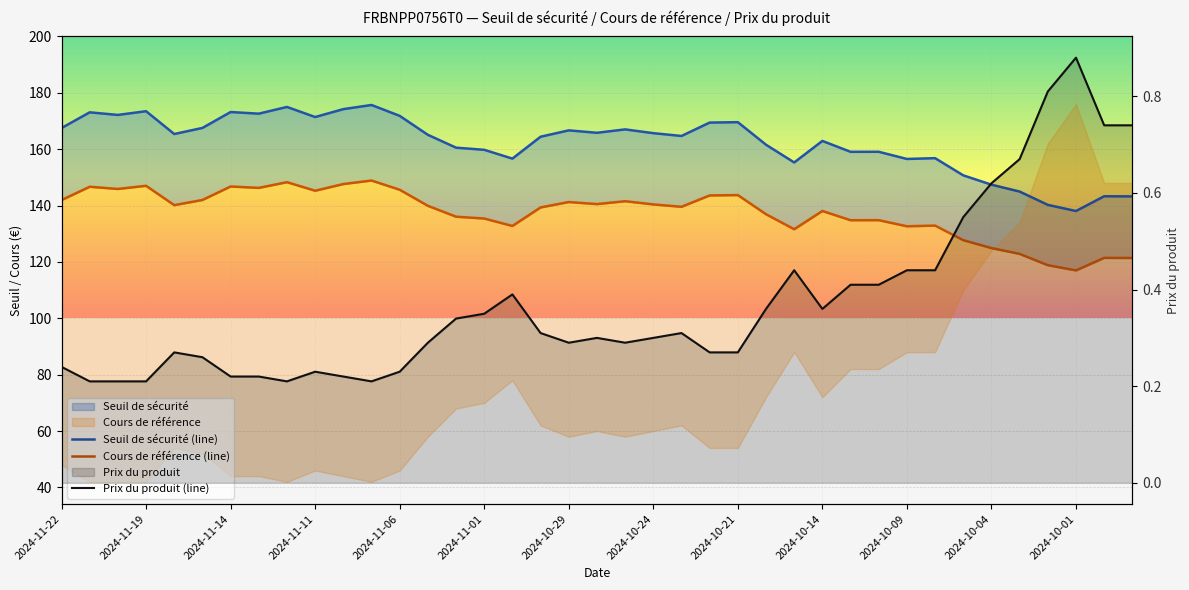

What is the difference between the maximum and minimum values in the Seuil de sécurité (line) series?

37.6